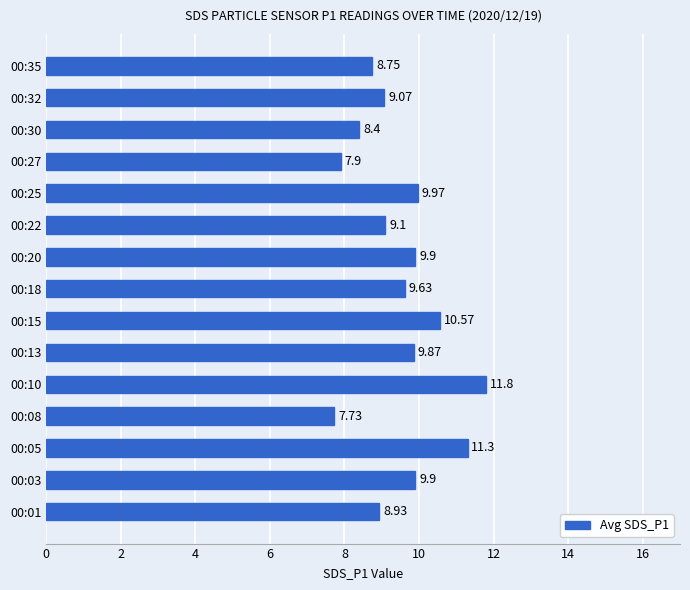

Approximately how many times larger is the value at 00:18 compared to 00:35?

1.1